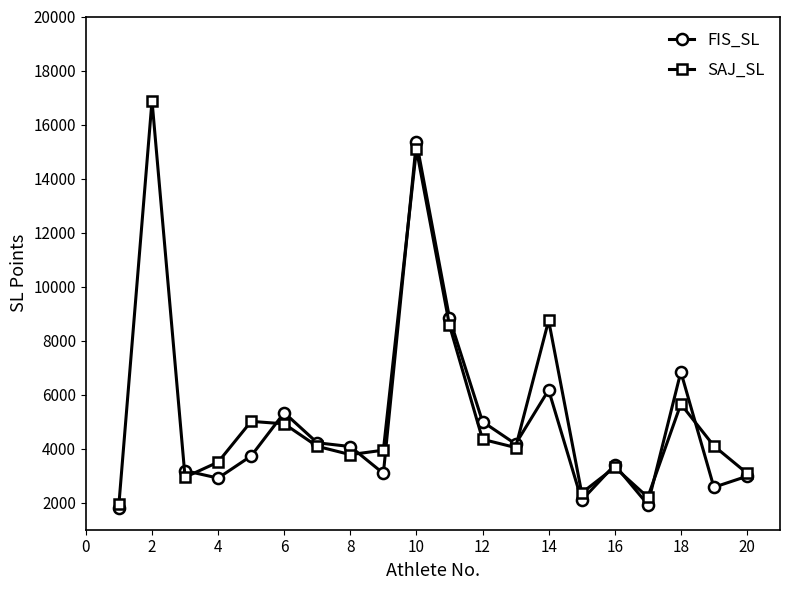

How many lines are shown in the chart?

2